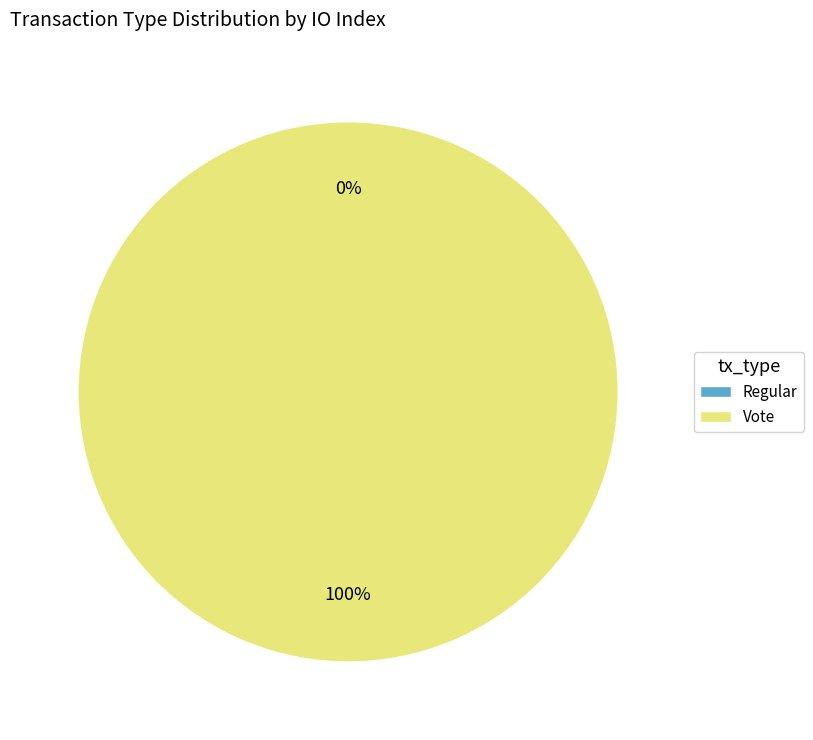

Which slice is the largest?

Vote